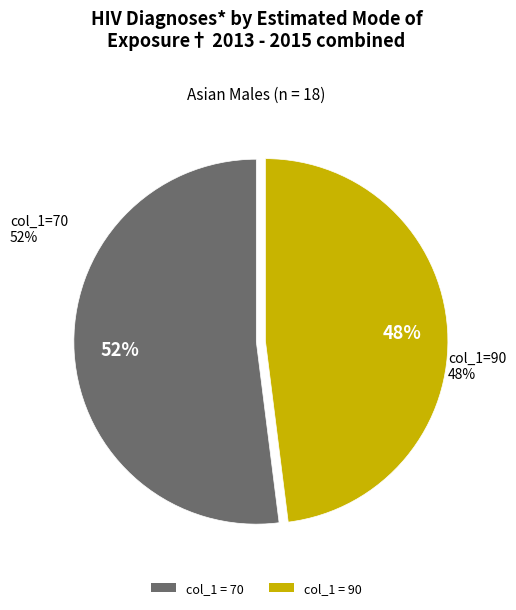

Which category has the smallest portion of the pie?

90